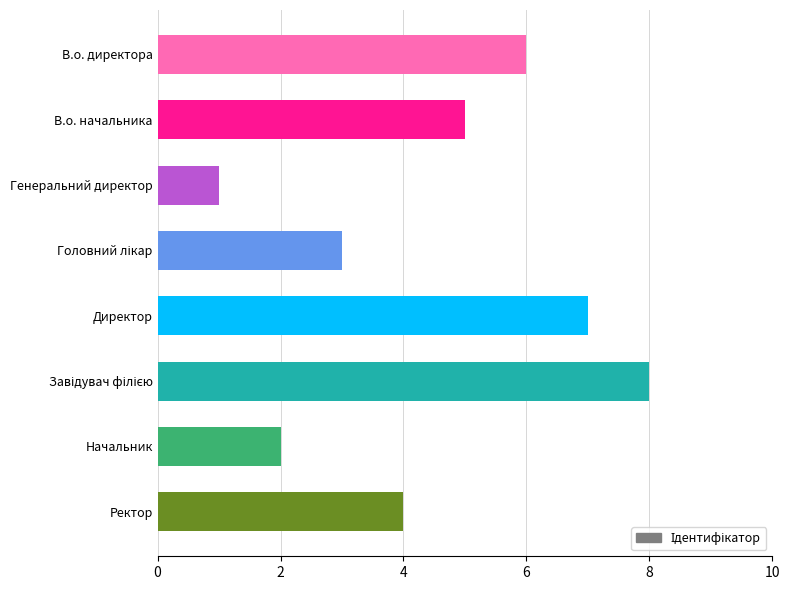

How many values are between 3 and 7?

5